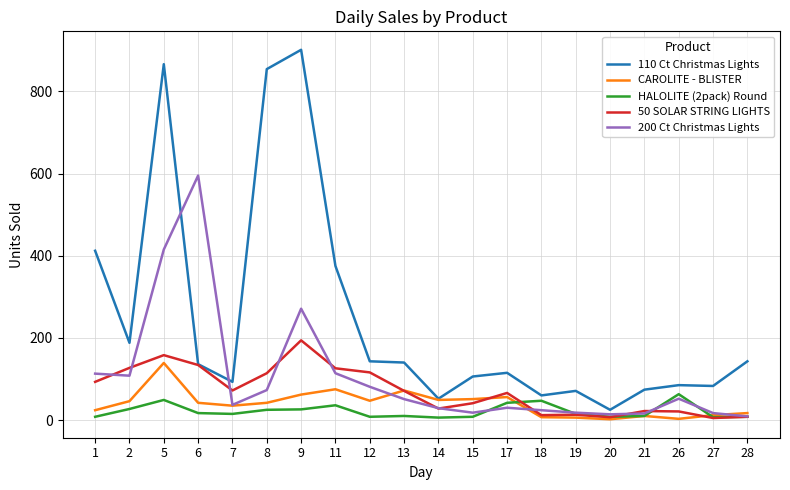

What value does the 50 SOLAR STRING LIGHTS series have at 17, to the nearest 5?

65